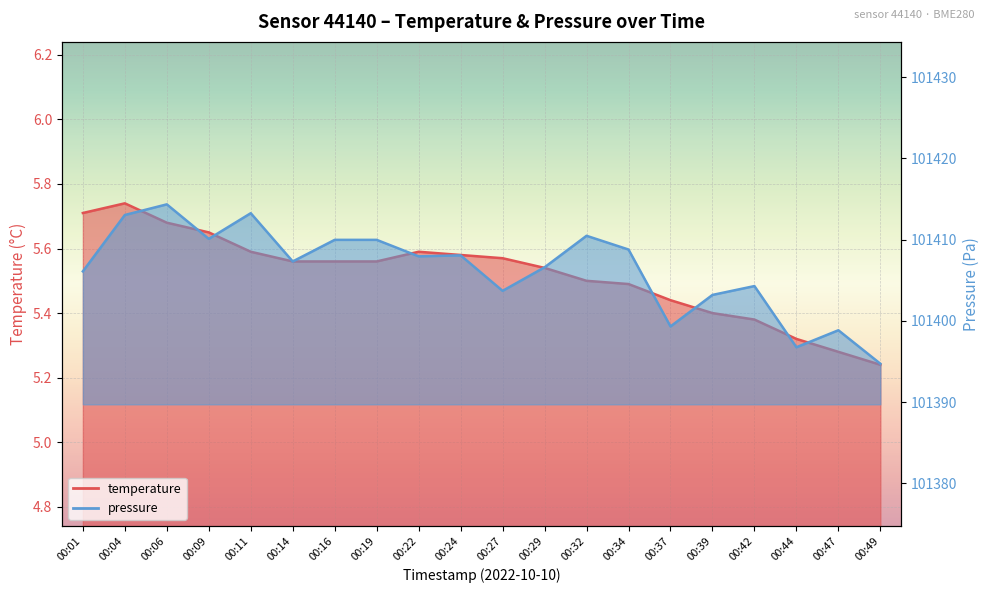

Reading left to right, extract all data points from this chart.

temperature: 00:01=5.7	00:04=5.7	00:06=5.7	00:09=5.7	00:11=5.6	00:14=5.6	00:16=5.6	00:19=5.6	00:22=5.6	00:24=5.6	00:27=5.6	00:29=5.5	00:32=5.5	00:34=5.5	00:37=5.4	00:39=5.4	00:42=5.4	00:44=5.3	00:47=5.3	00:49=5.2
pressure_norm: 00:01=101406.1	00:04=101413.0	00:06=101414.3	00:09=101410.1	00:11=101413.2	00:14=101407.3	00:16=101410.0	00:19=101410.0	00:22=101407.9	00:24=101408.1	00:27=101403.7	00:29=101406.6	00:32=101410.5	00:34=101408.8	00:37=101399.3	00:39=101403.2	00:42=101404.3	00:44=101396.8	00:47=101398.8	00:49=101394.7